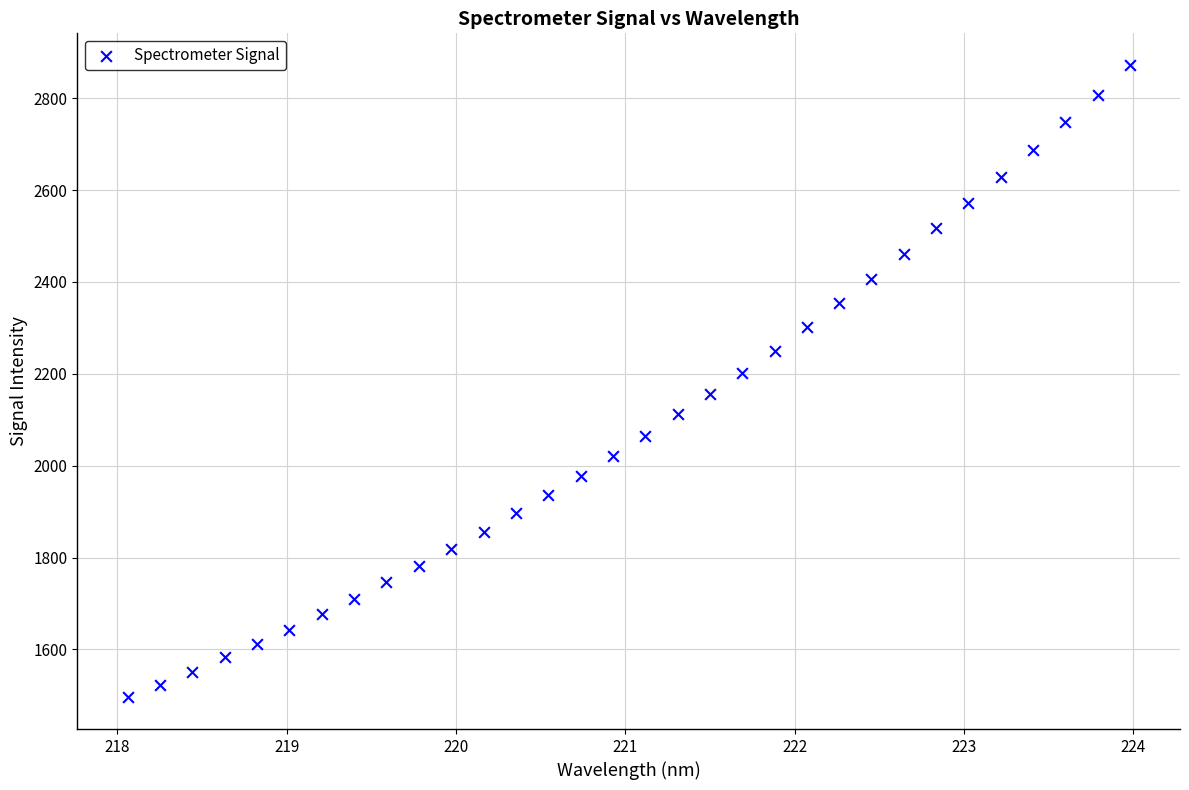

What is the range of X values (max minus min)?

5.9